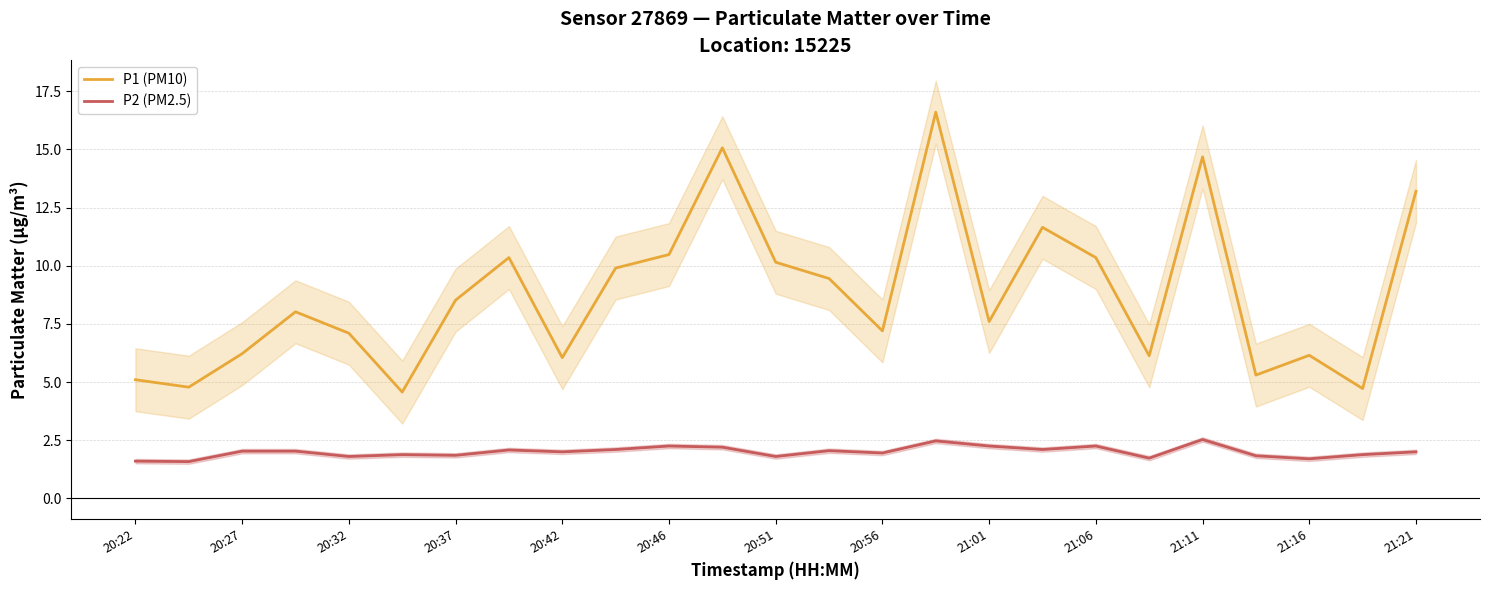

True or false: P2 (PM2.5) and P1 (PM10) intersect in this chart.

False